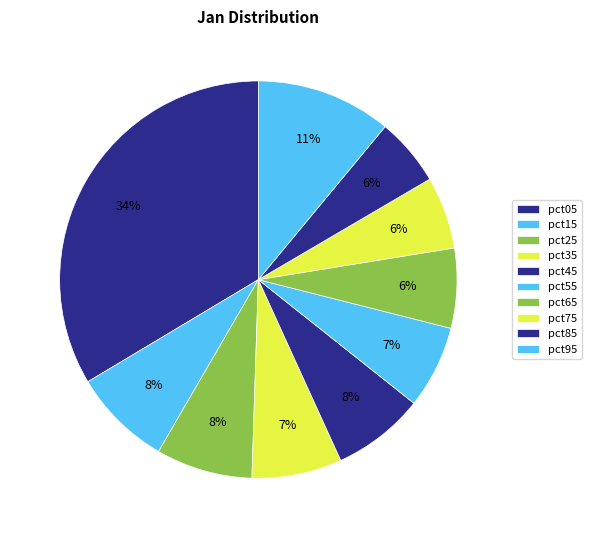

Between pct35 and pct85, which is larger?

pct35